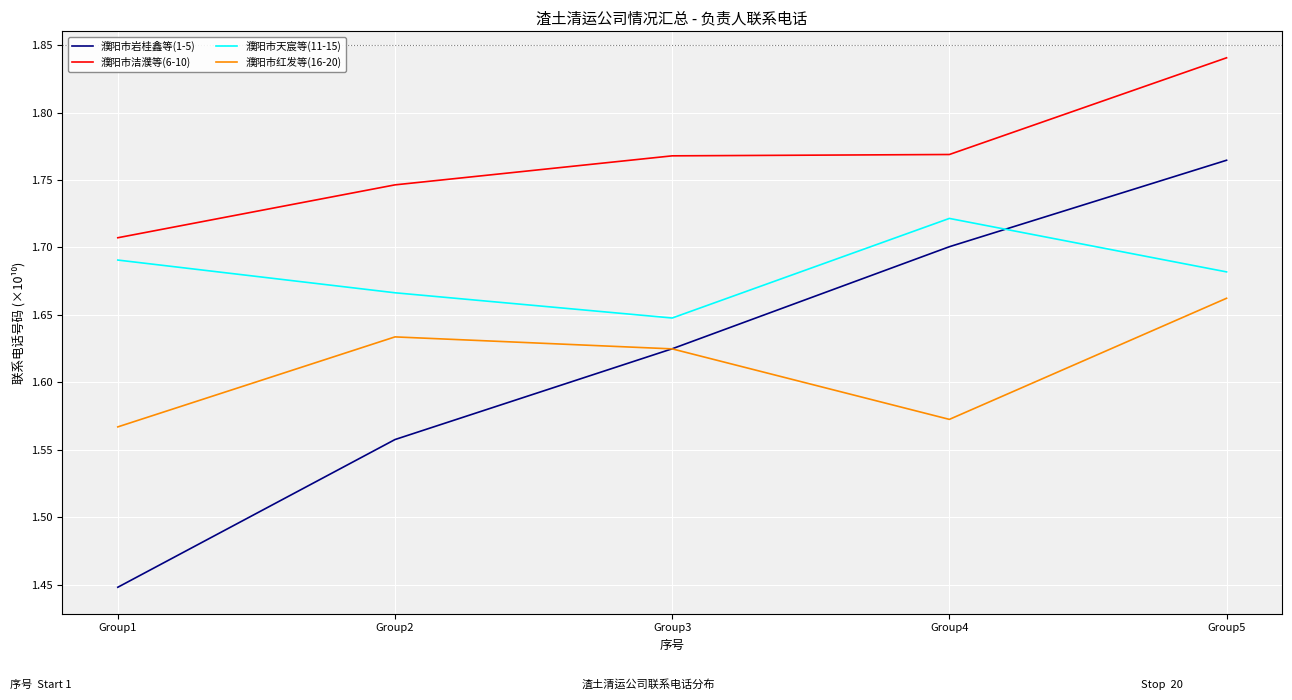

Is the value of 濮阳市天宸等(11-15) at Group3 greater than the value of 濮阳市洁濮等(6-10) at Group1?

No